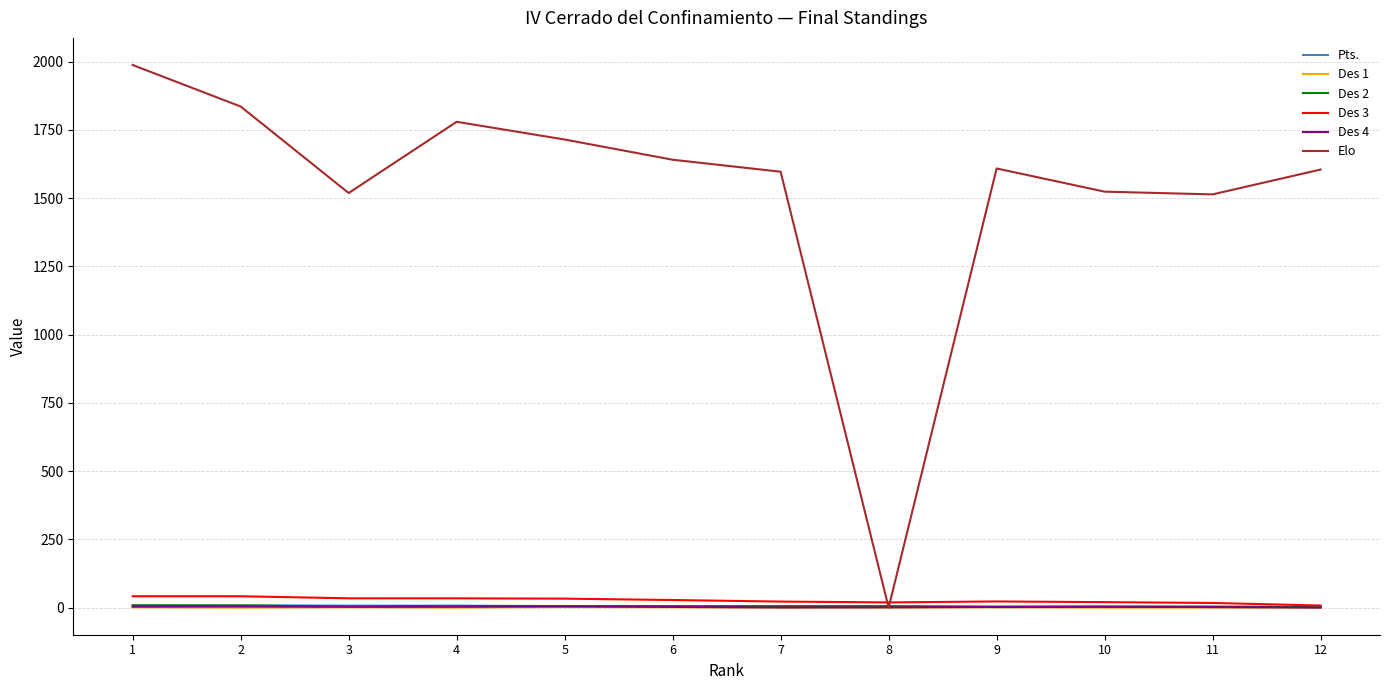

True or false: Des 2 has a value of 5.0 at 8.

True